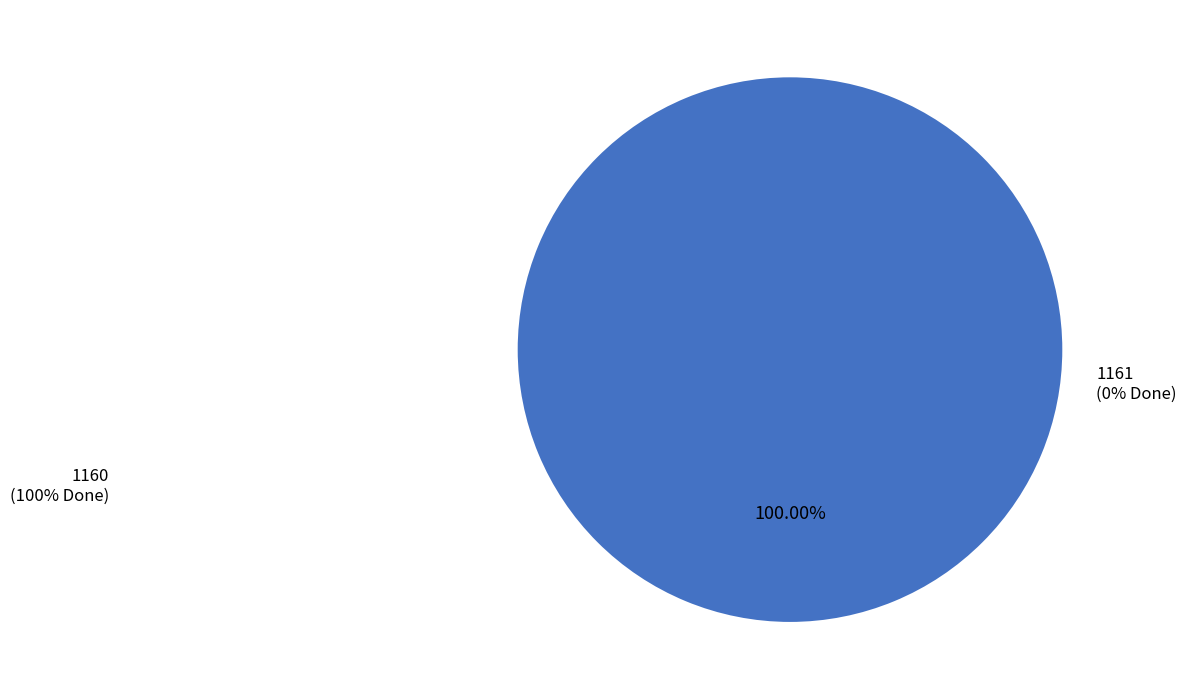

Does any single category account for the majority?

Yes